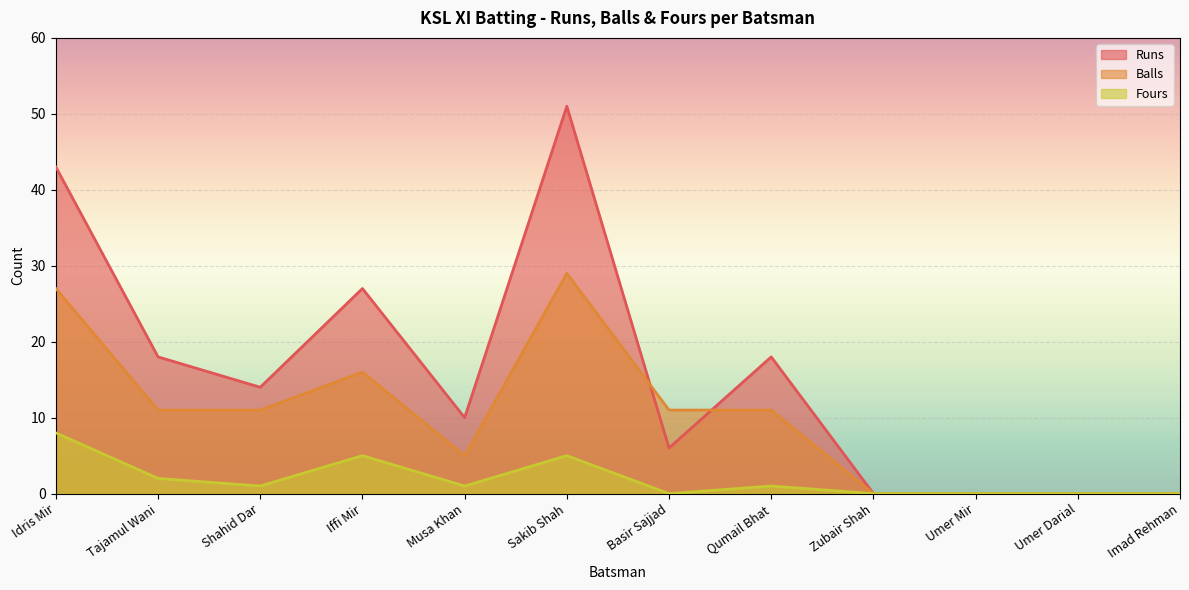

Reading left to right, extract all data points from this chart.

Runs: Idris Mir=43	Tajamul Wani=18	Shahid Dar=14	Iffi Mir=27	Musa Khan=10	Sakib Shah=51	Basir Sajjad=6	Qumail Bhat=18	Zubair Shah=0	Umer Mir=0	Umer Darial=0	Imad Rehman=0
Balls: Idris Mir=27	Tajamul Wani=11	Shahid Dar=11	Iffi Mir=16	Musa Khan=5	Sakib Shah=29	Basir Sajjad=11	Qumail Bhat=11	Zubair Shah=0	Umer Mir=0	Umer Darial=0	Imad Rehman=0
Fours: Idris Mir=8	Tajamul Wani=2	Shahid Dar=1	Iffi Mir=5	Musa Khan=1	Sakib Shah=5	Basir Sajjad=0	Qumail Bhat=1	Zubair Shah=0	Umer Mir=0	Umer Darial=0	Imad Rehman=0